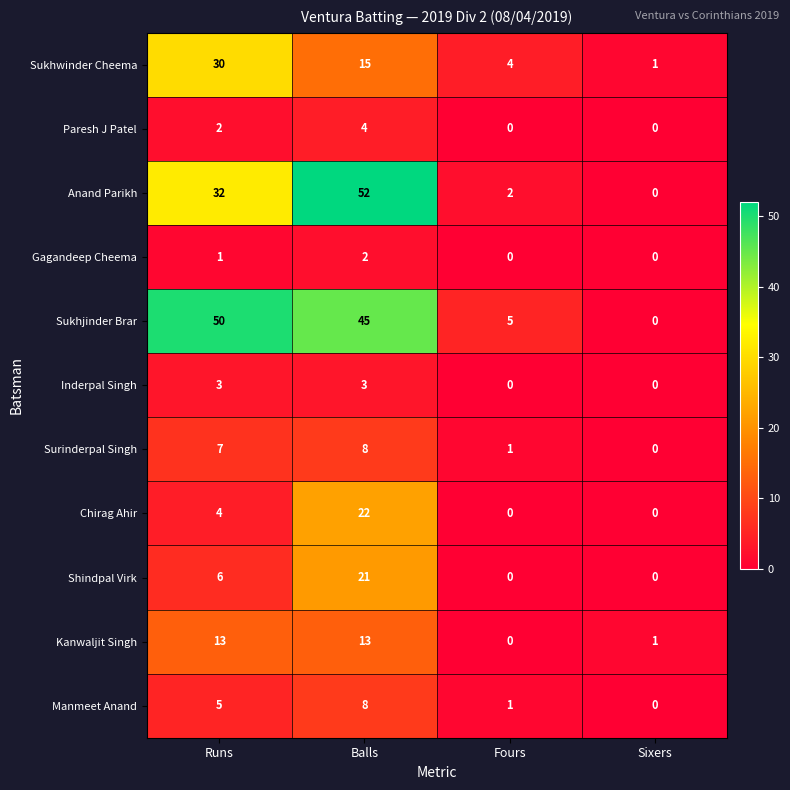

What is the difference between the highest and lowest values at Fours?

5